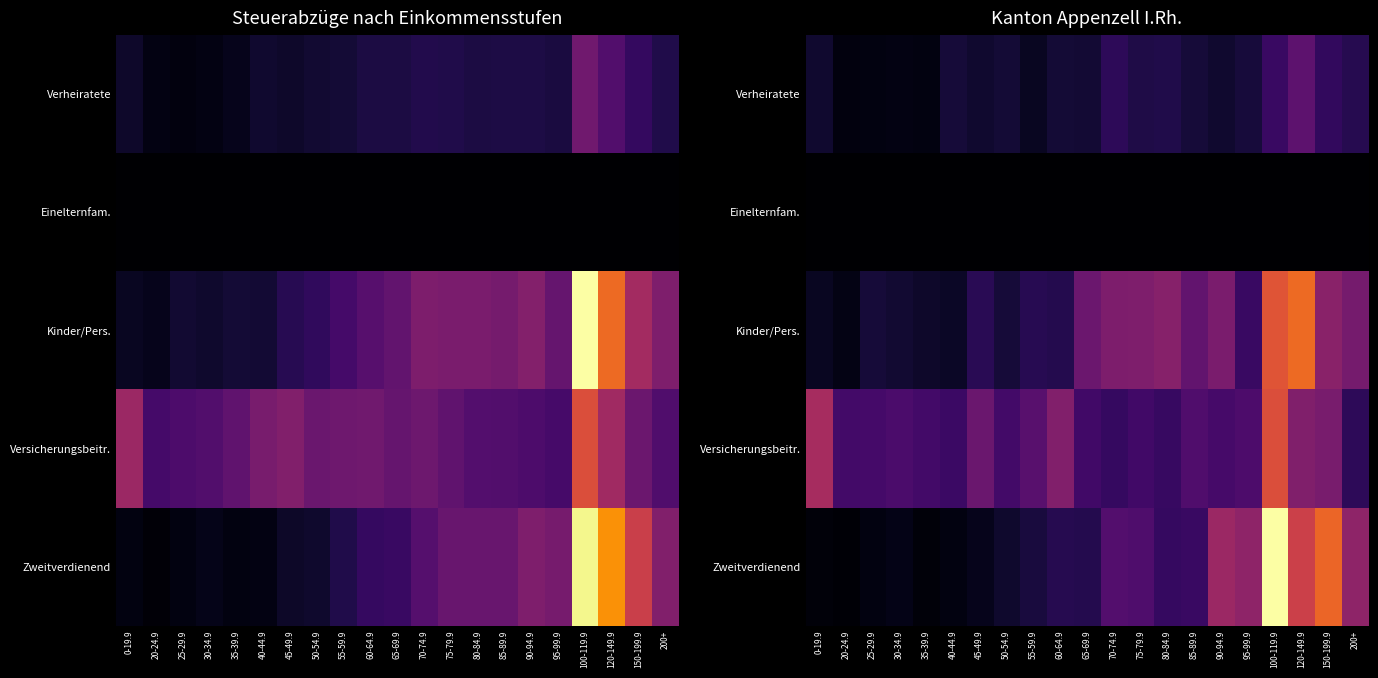

True or false: Verheiratete has a value of 74.5 at 30-34.9.

False